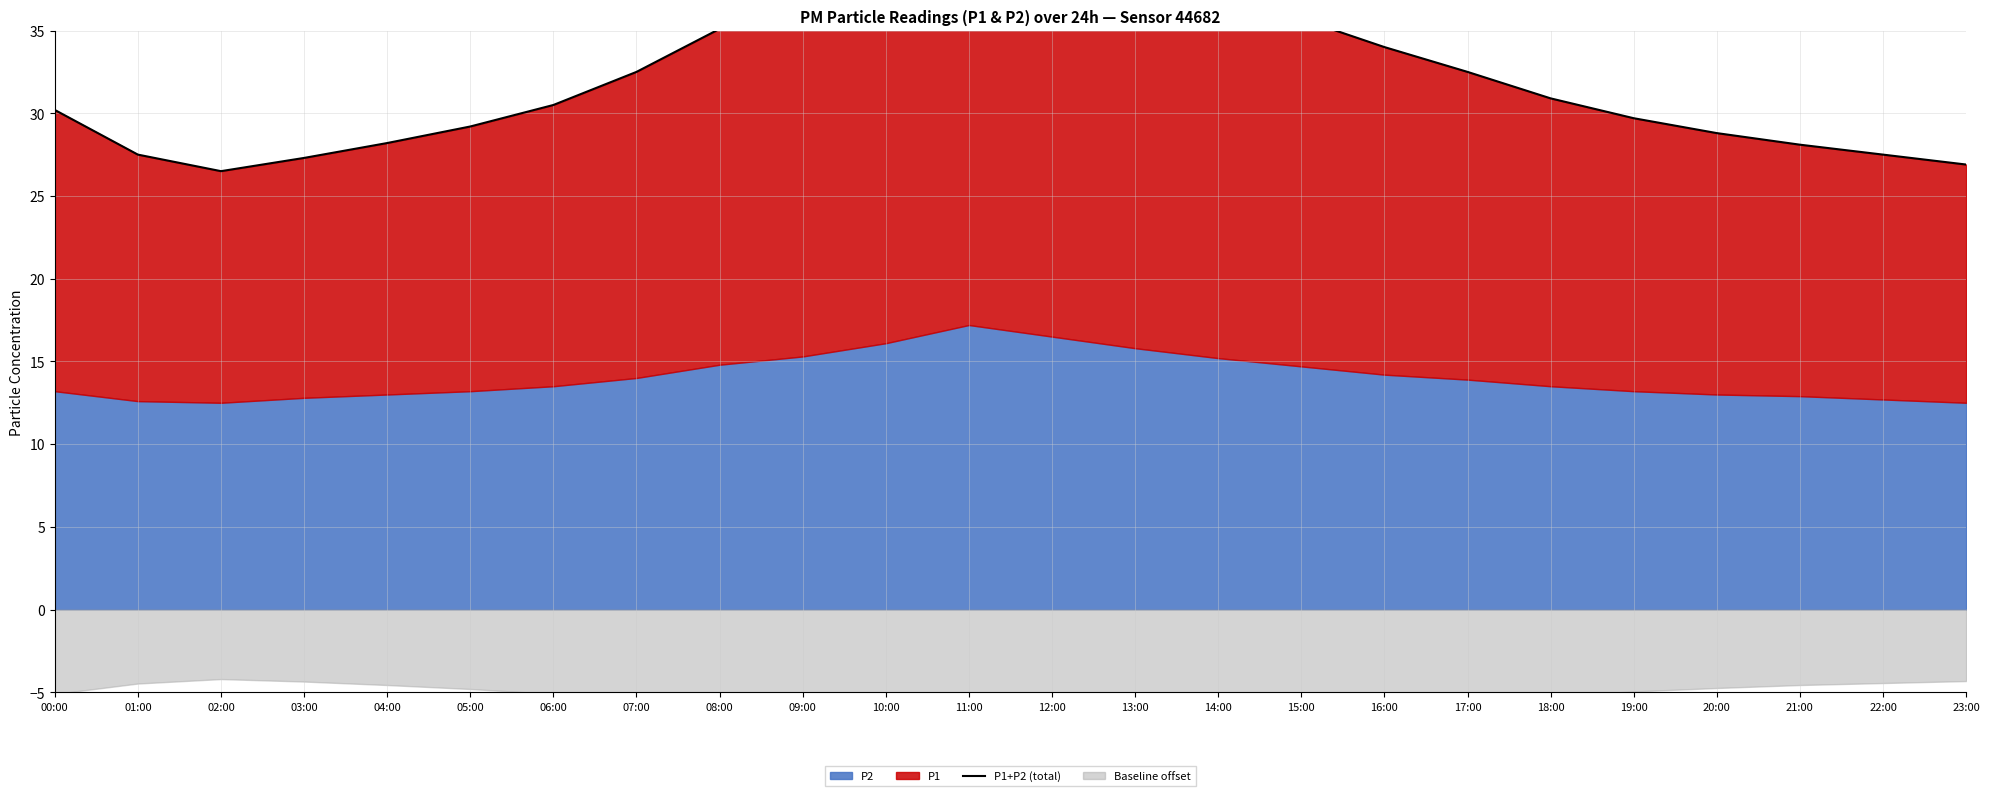

List the labels in order of value, largest first.

11:00, 12:00, 10:00, 13:00, 14:00, 09:00, 15:00, 08:00, 16:00, 07:00, 17:00, 18:00, 06:00, 00:00, 19:00, 05:00, 20:00, 04:00, 21:00, 01:00, 22:00, 03:00, 23:00, 02:00